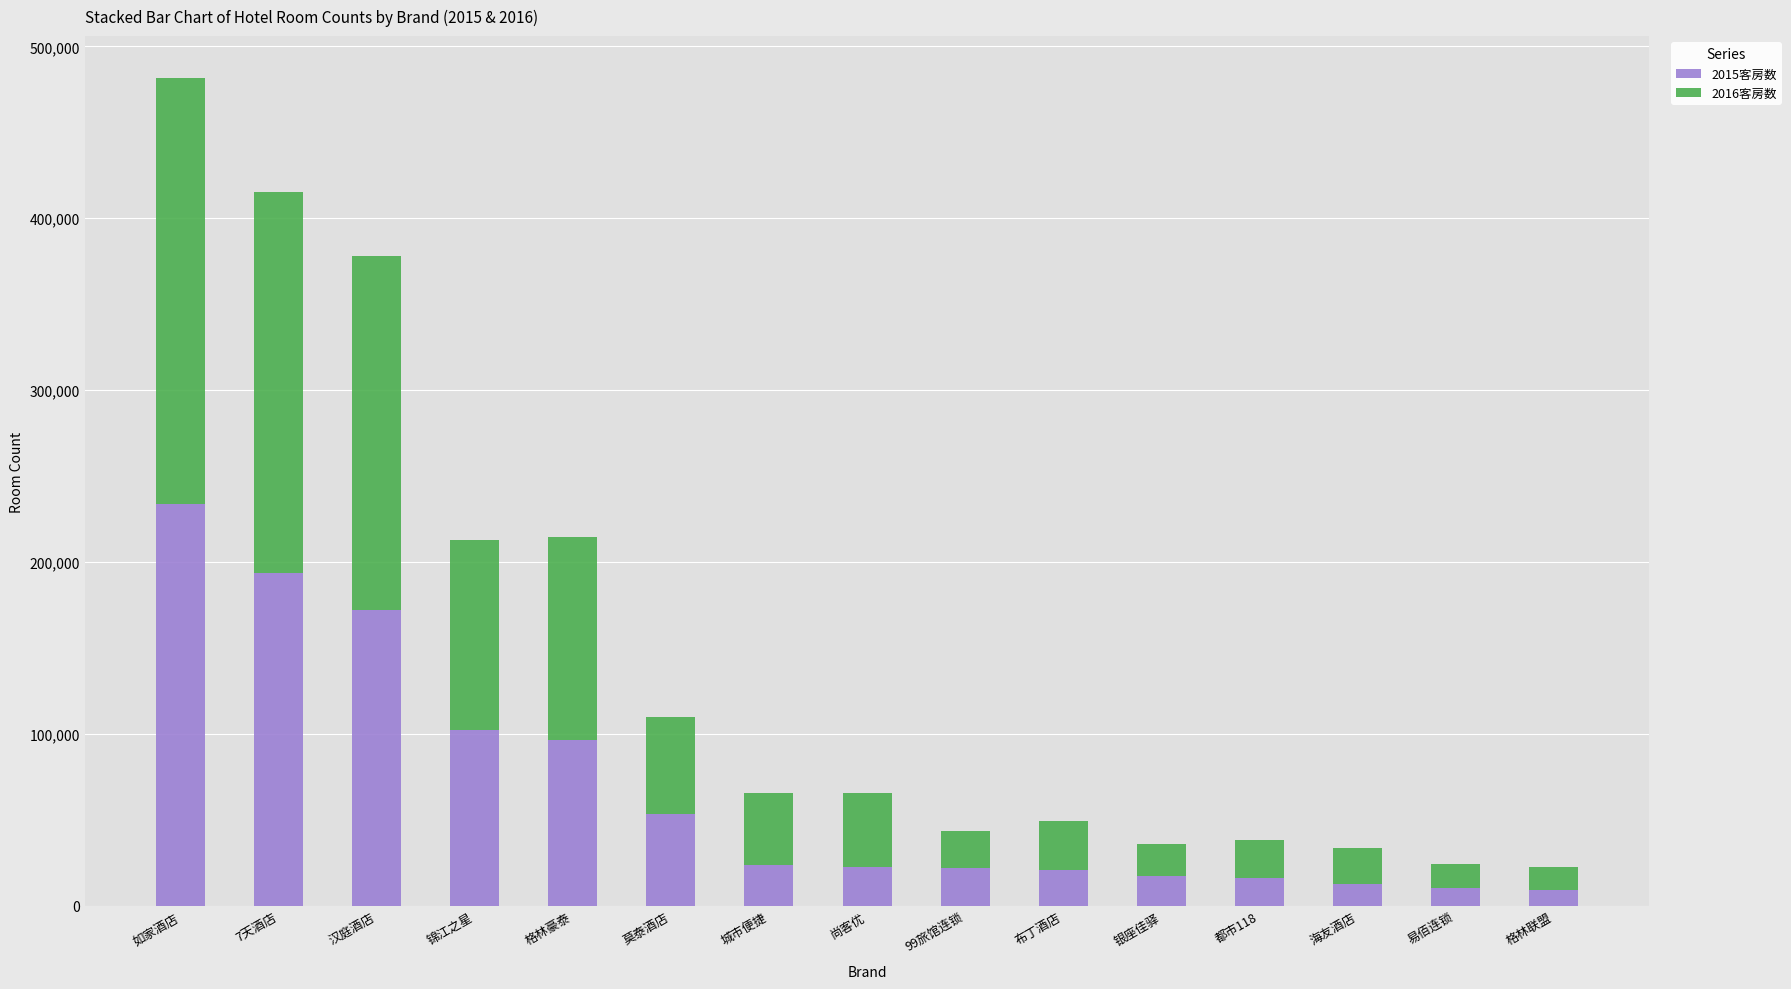

What is the total value across all series at 如家酒店?

481863